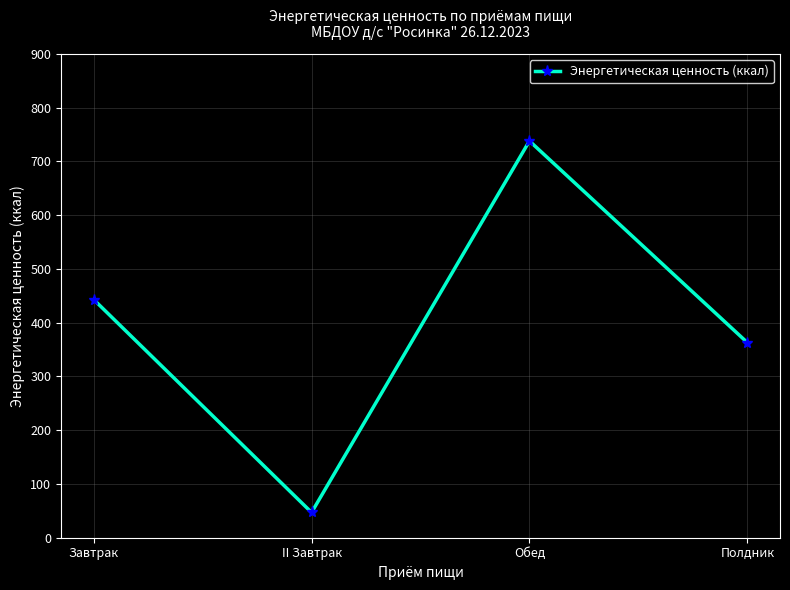

Reading left to right, what are all the values shown in this chart?

Завтрак=443	II Завтрак=47	Обед=738	Полдник=363